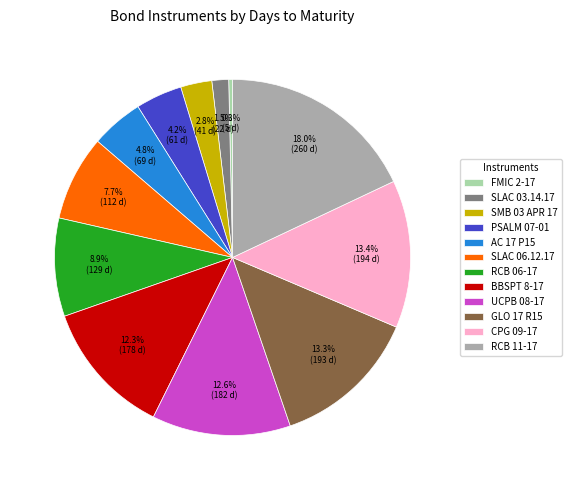

True or false: CPG 09-17 accounts for 1% of the total.

False